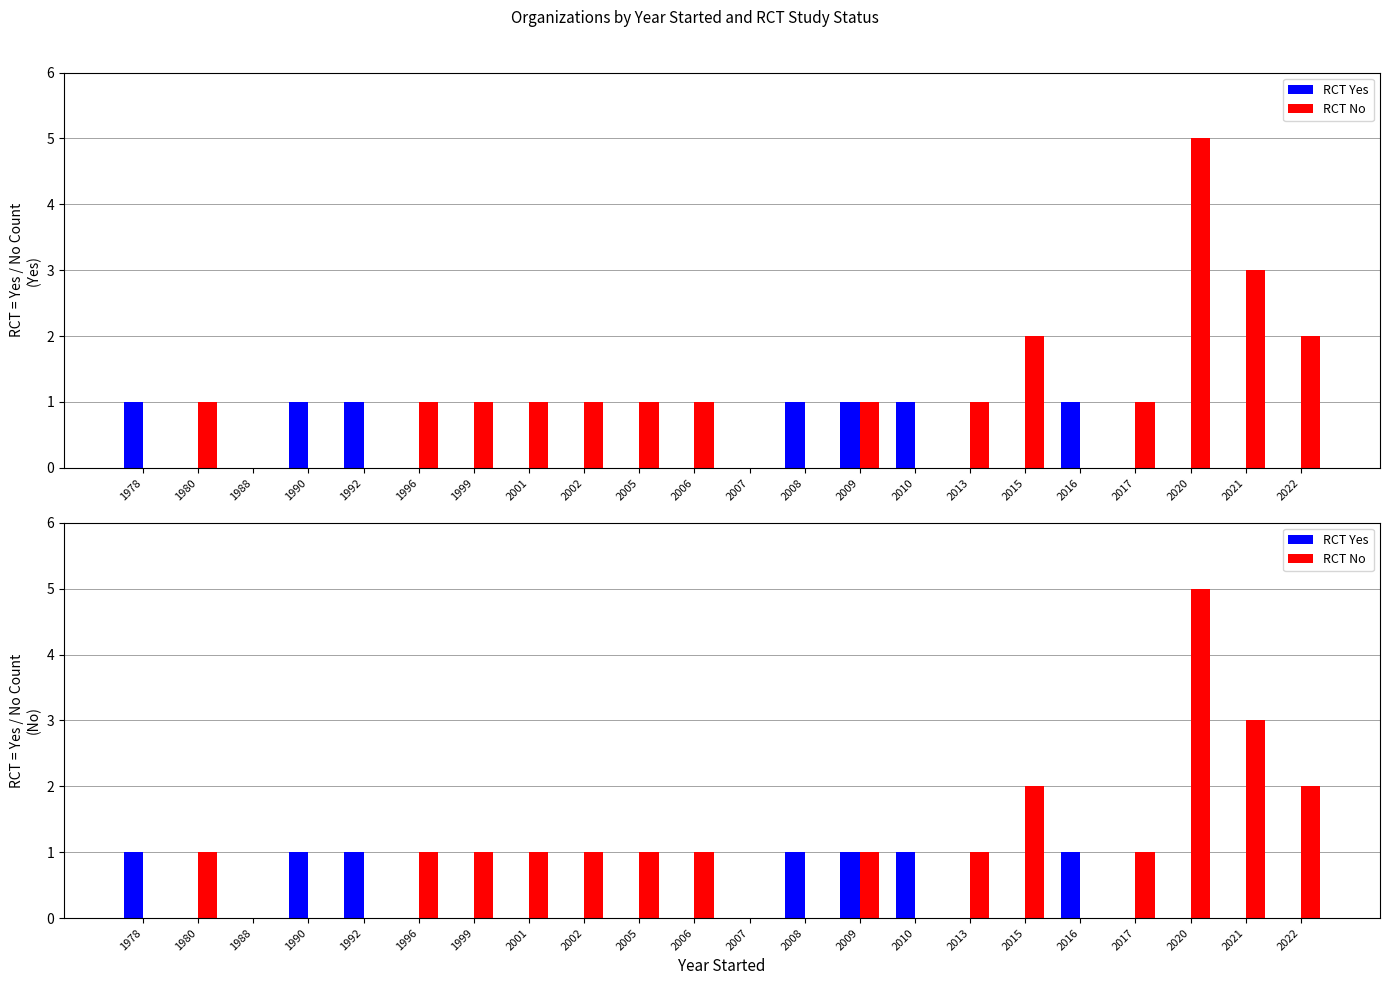

The RCT No series shows 3 at 1978. True or false?

False